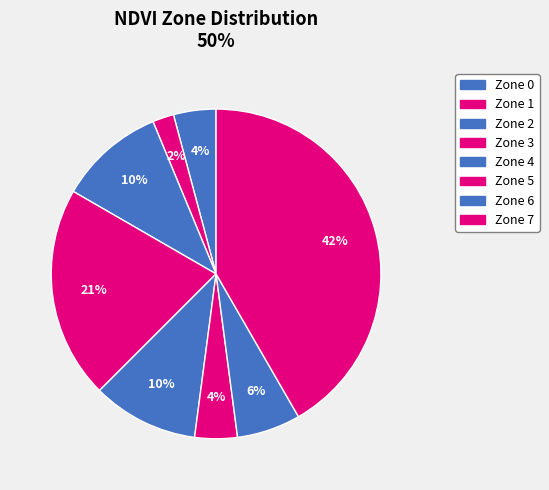

To the nearest percent, what portion does Zone 7 represent?

42%